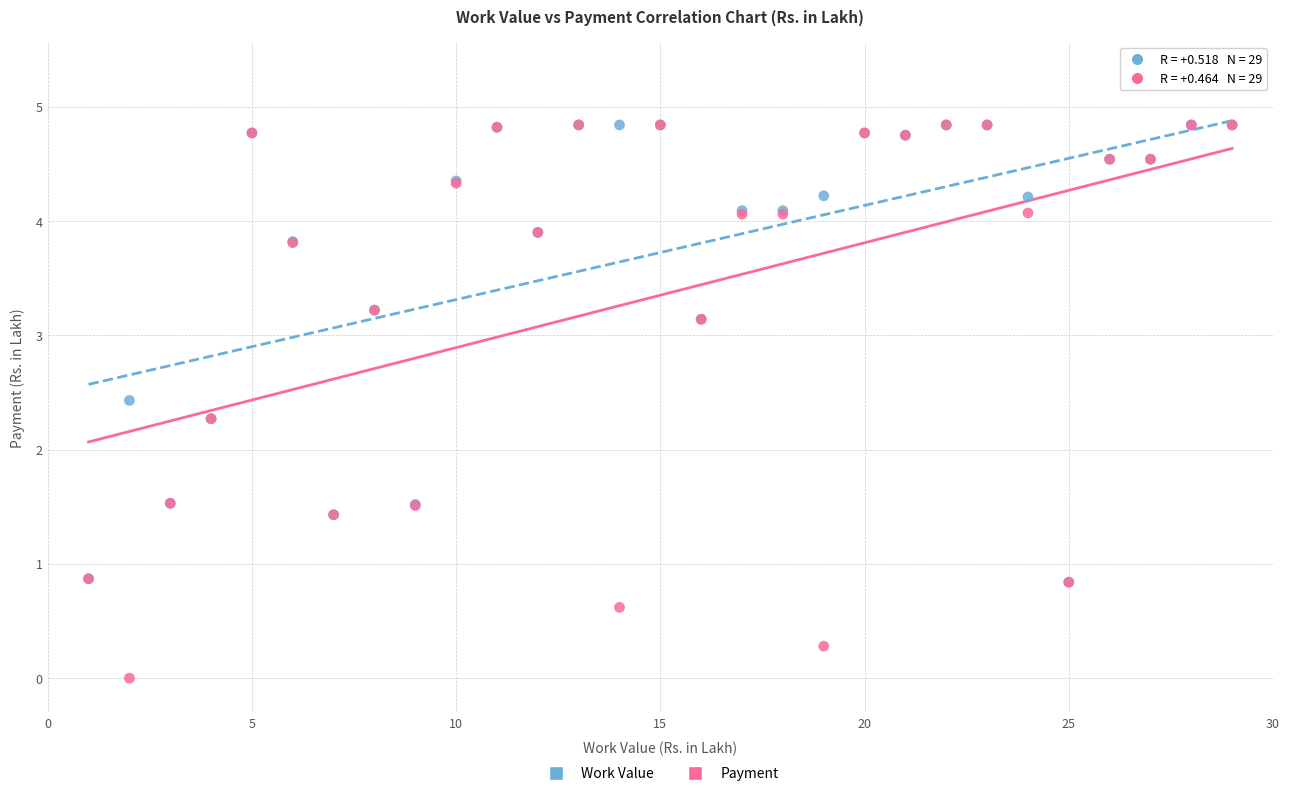

Which series has the largest Y range (max minus min)?

Payment